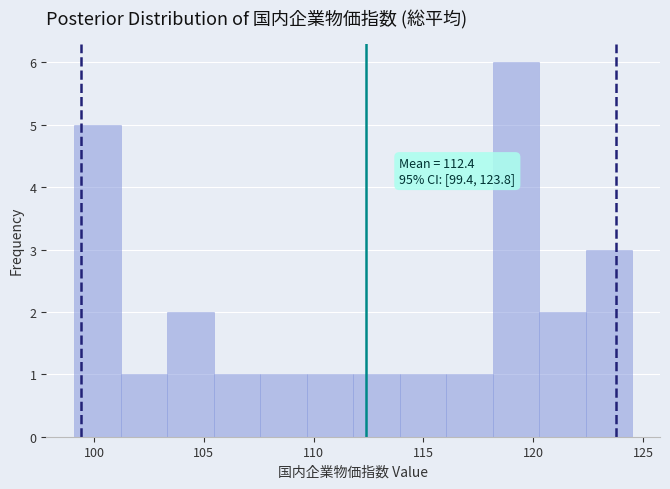

Which range on the x-axis has the tallest bar?

118.0 to 120.5